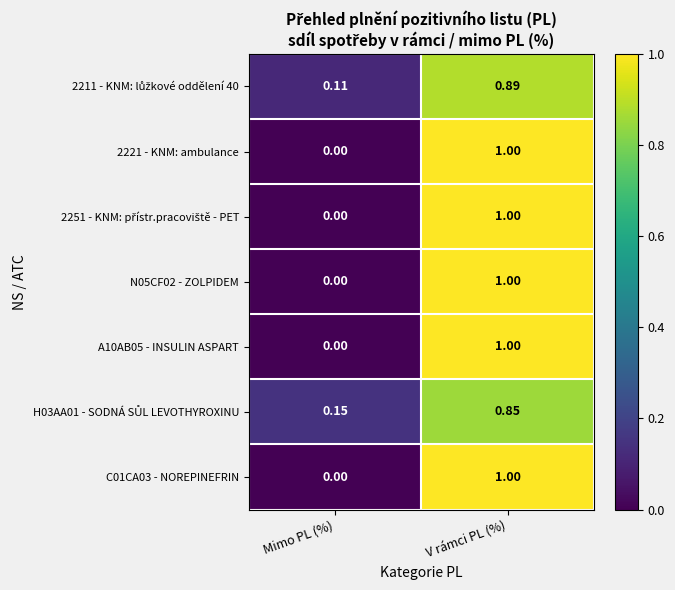

At which category does the chart reach its minimum across all series?

Mimo PL (%)